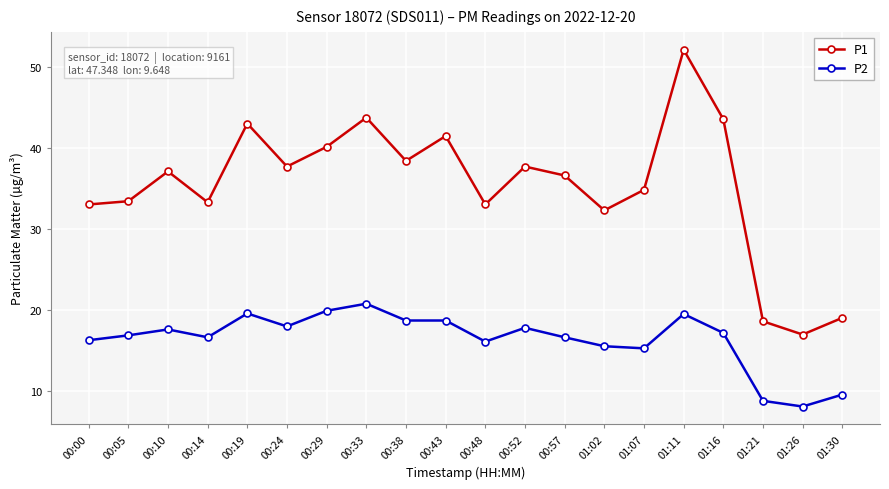

Rank the series by their average value, from lowest to highest.

P2, P1